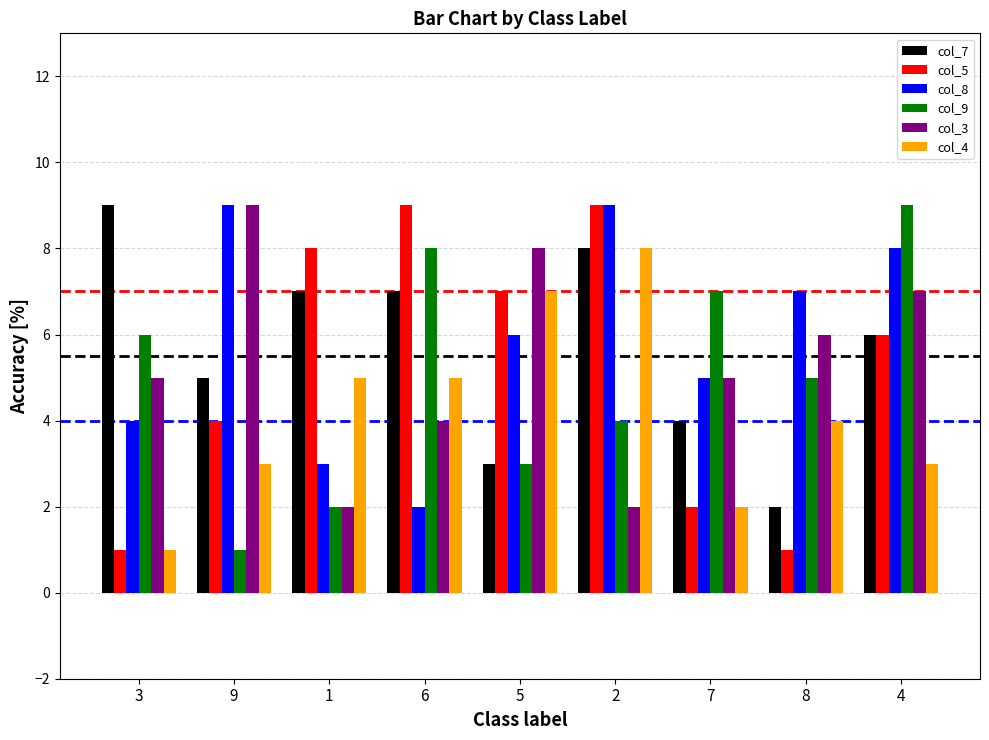

What is the difference between the second highest and minimum values in the col_3 series?

6